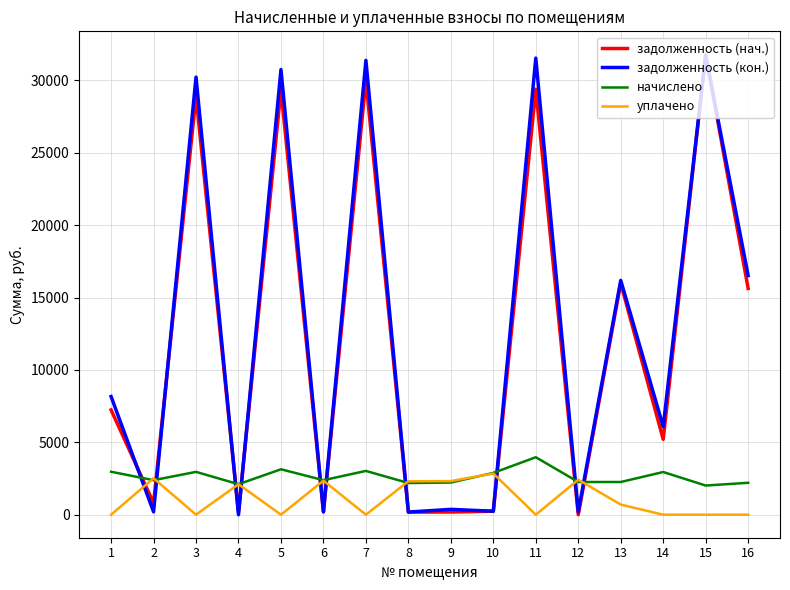

What is the spread (max minus min) of values at 5?

30744.7